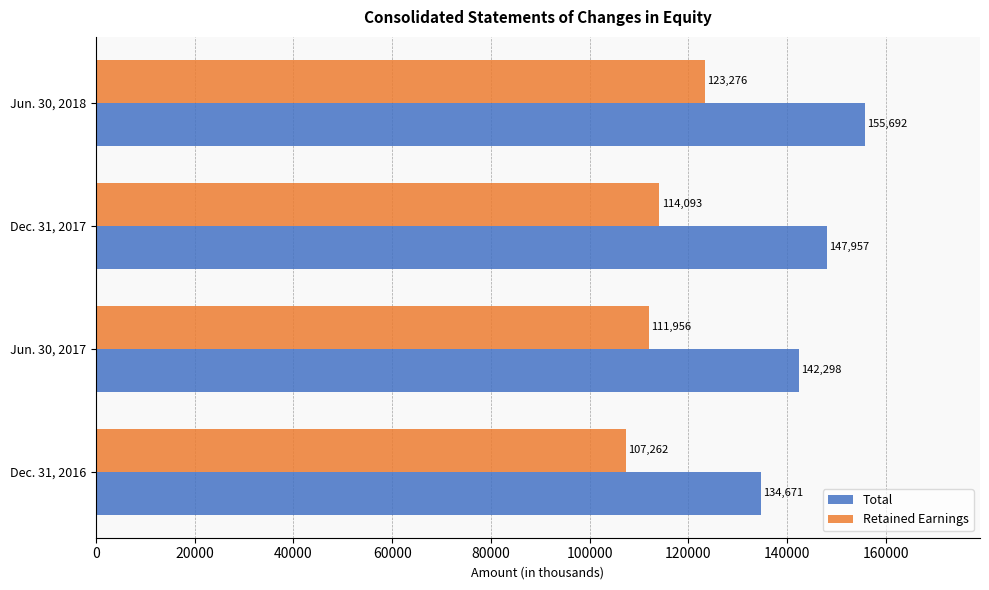

Which series has the largest range (max minus min)?

Total